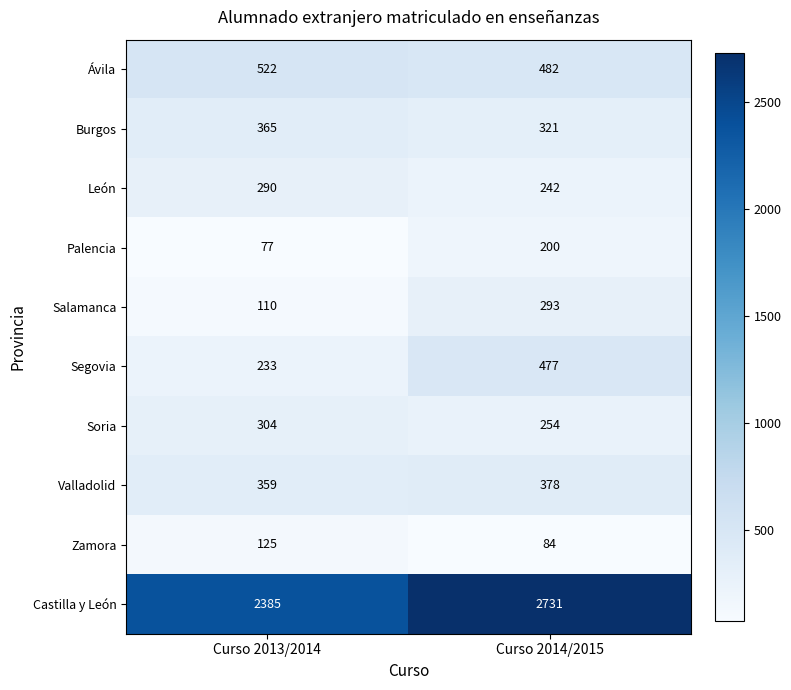

Where is Zamora nearest to the value 104?

Curso 2014/2015